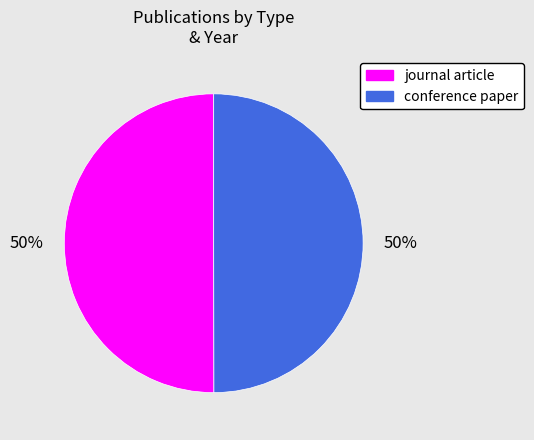

Combined, do journal article and conference paper account for over 50%?

Yes